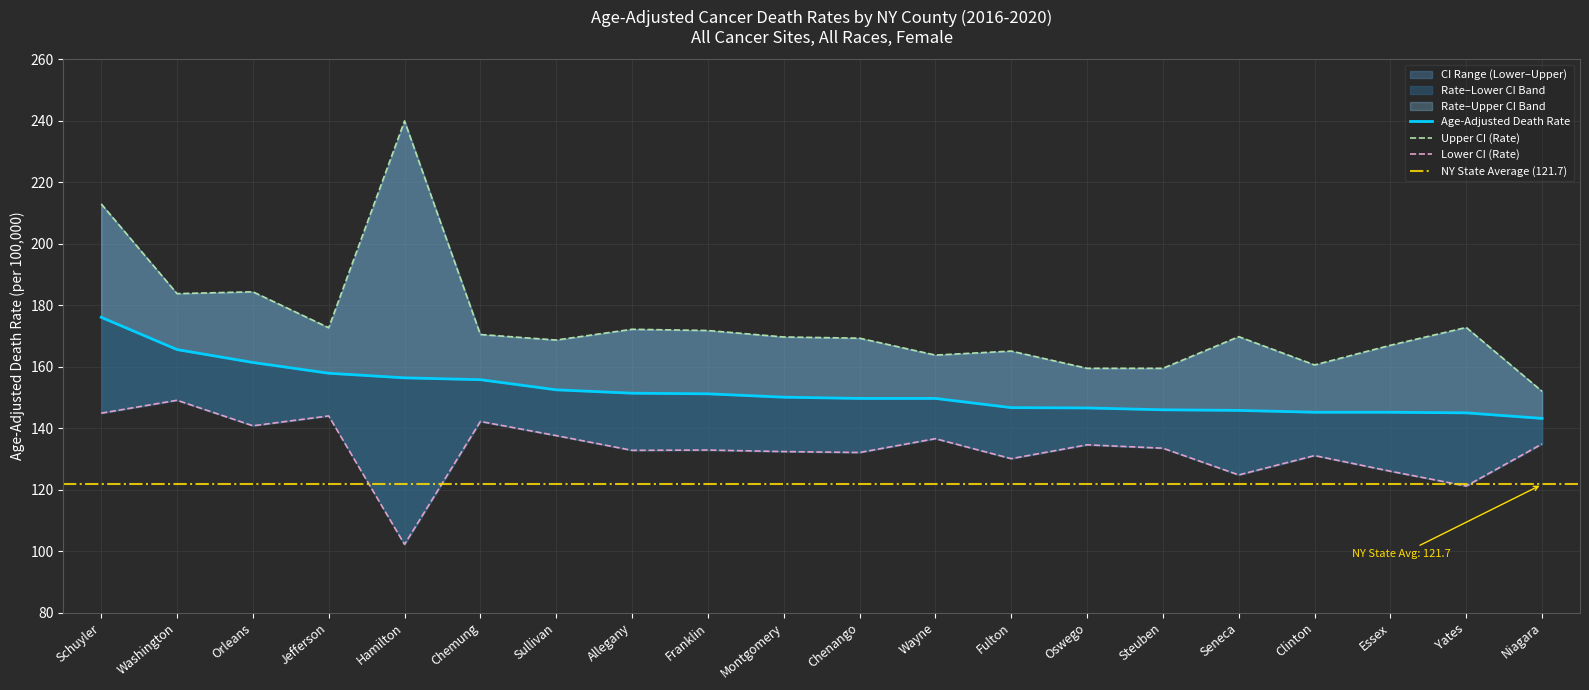

What position from the right is Schuyler?

20